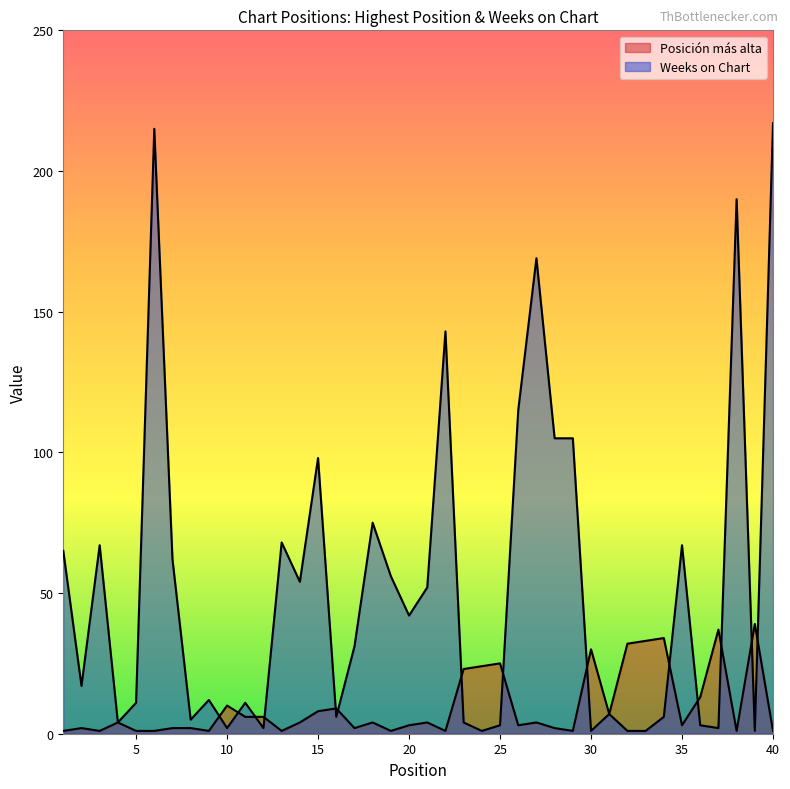

Which series has the largest range (max minus min)?

Weeks on Chart